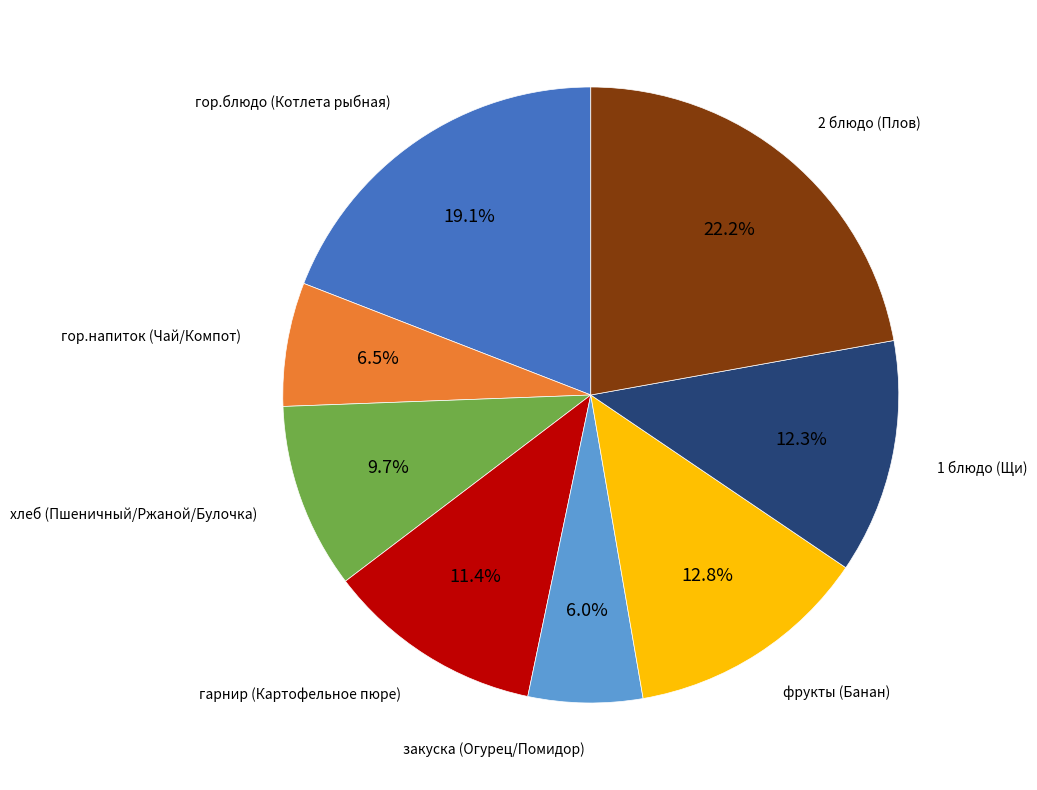

Is there any slice that represents more than half of the pie?

No